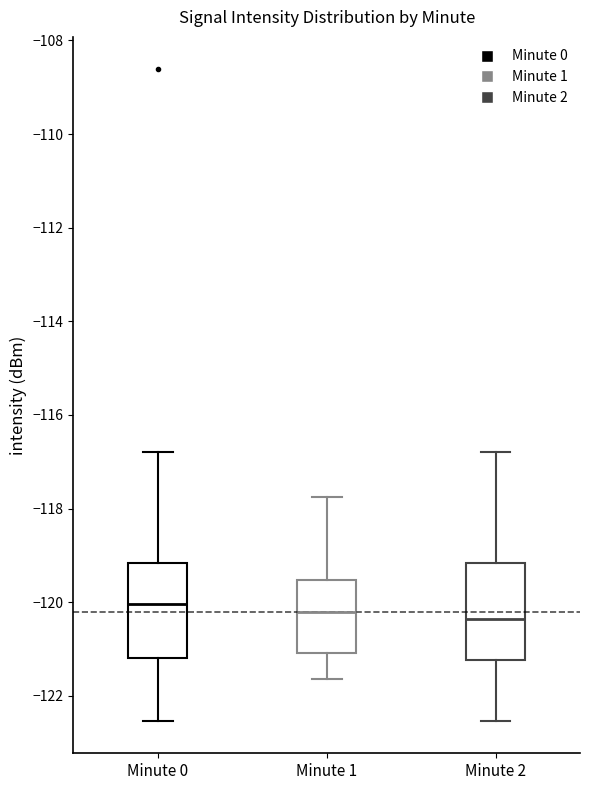

Reading left to right, transcribe this box plot: for each box, give where its median line is, the range the box spans, and where its two whiskers end, as read against the y-axis. The values are not printed on the chart, so give them approximately, as read against the axis.

Minute 0: median -120.0, box -121.2 to -119.2, whiskers -122.6 to -116.8
Minute 1: median -120.2, box -121.0 to -119.6, whiskers -121.6 to -117.8
Minute 2: median -120.4, box -121.2 to -119.2, whiskers -122.6 to -116.8